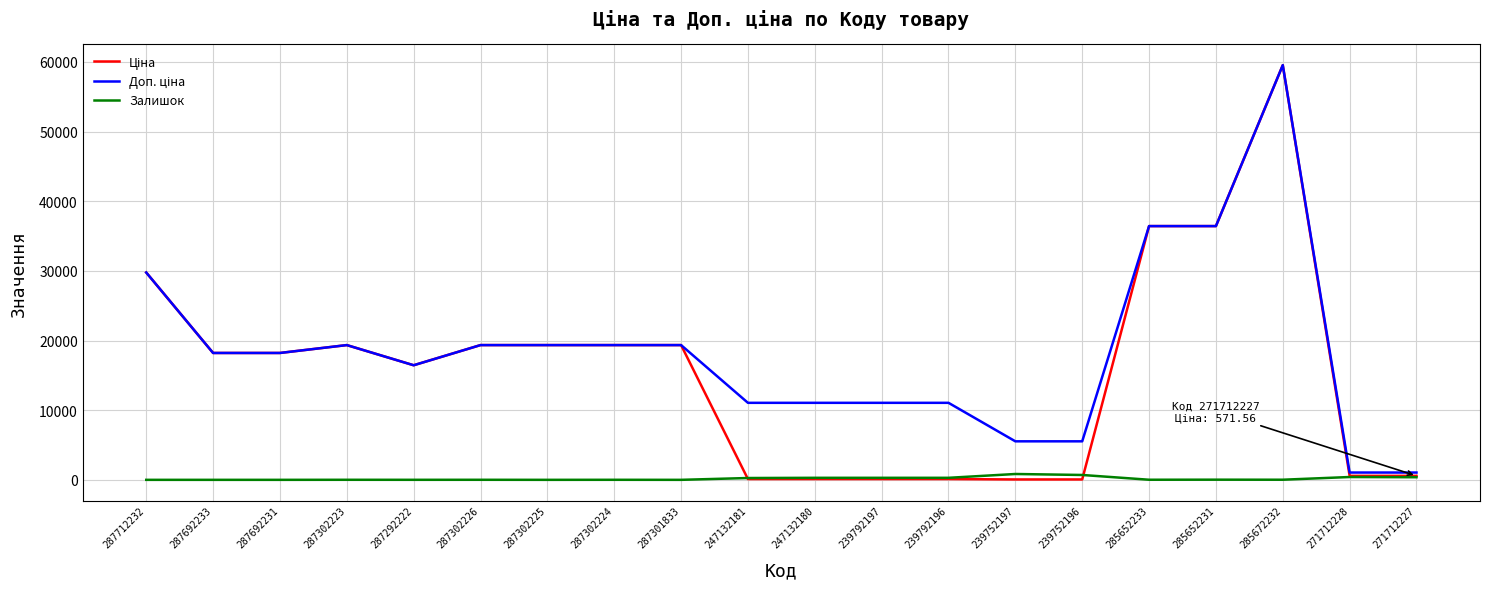

At which category is the sum across all series the highest?

285672232